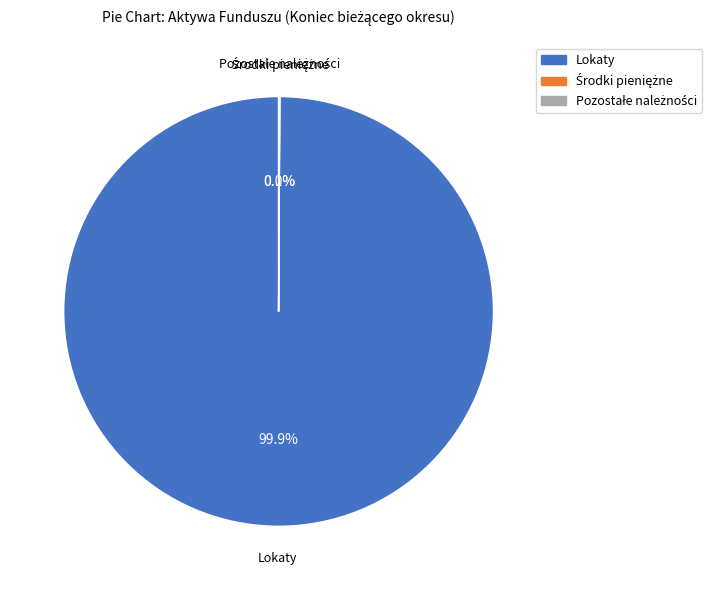

Is there any slice that represents more than half of the pie?

Yes